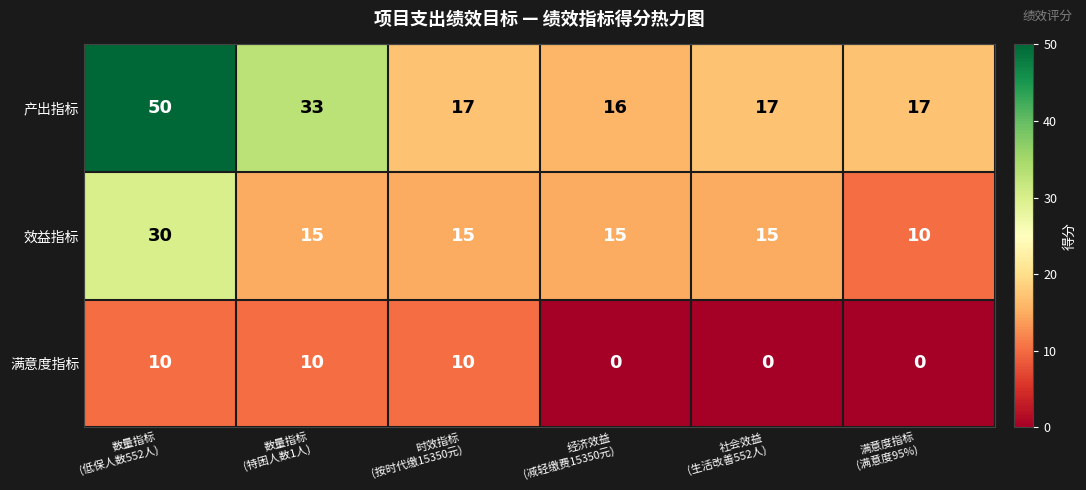

At 社会效益
(生活改善552人), list the series in order from largest to smallest.

产出指标, 效益指标, 满意度指标